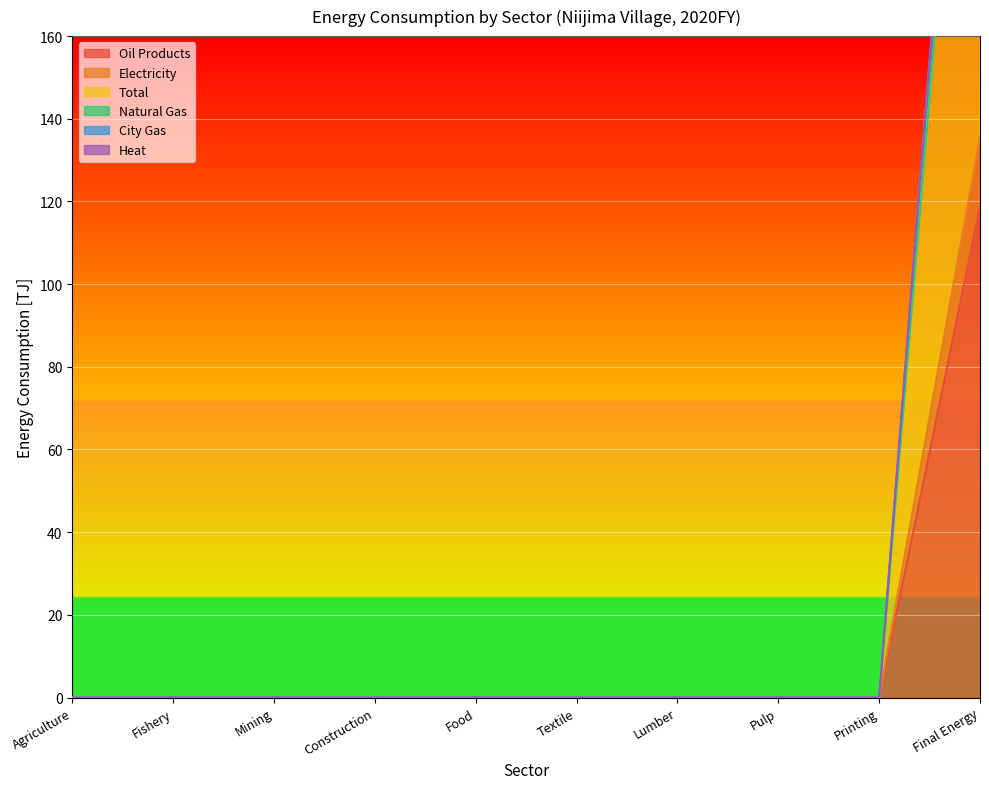

What is the label of the 7th point from the right?

Construction